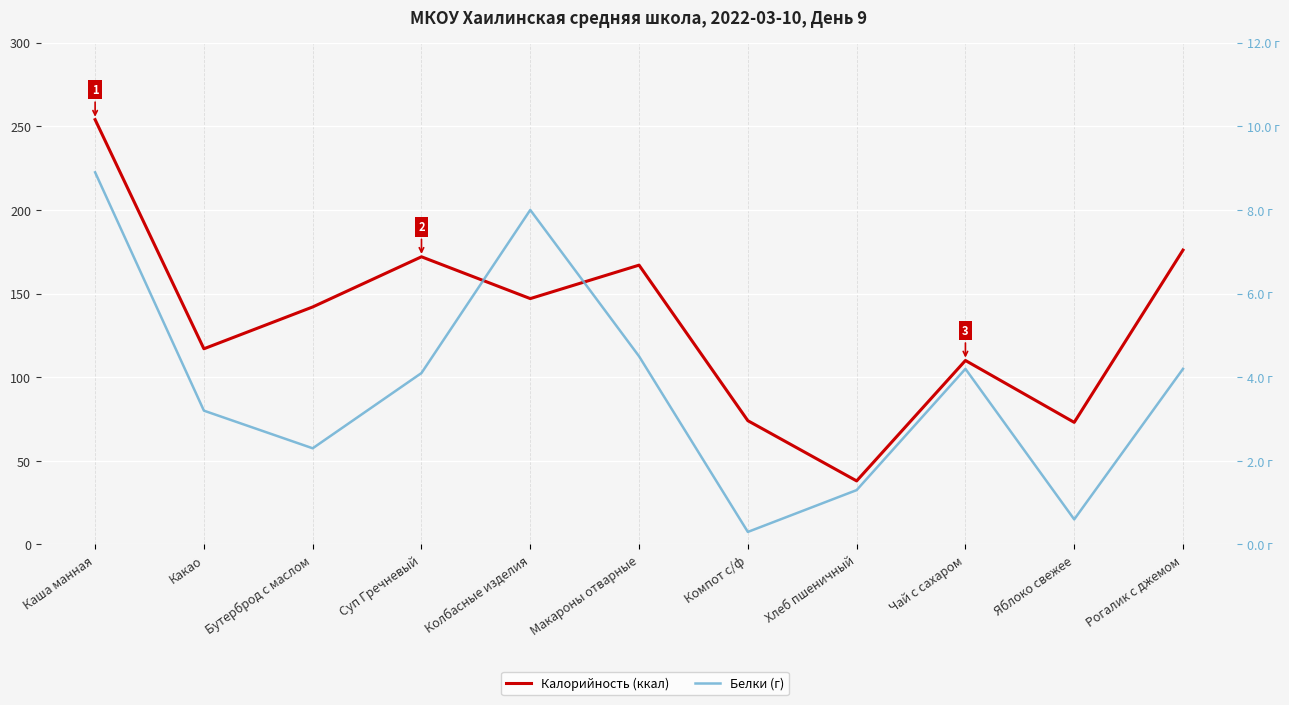

Is the value of Белки (г) at Суп Гречневый greater than the value of Калорийность (ккал) at Колбасные изделия?

No